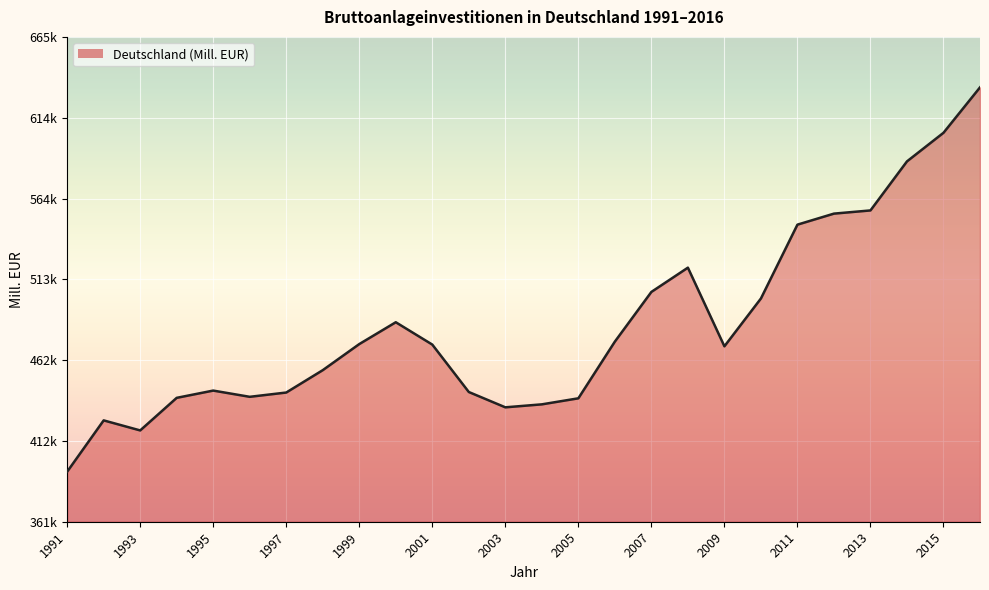

Does the chart display data point markers on the line(s)?

No